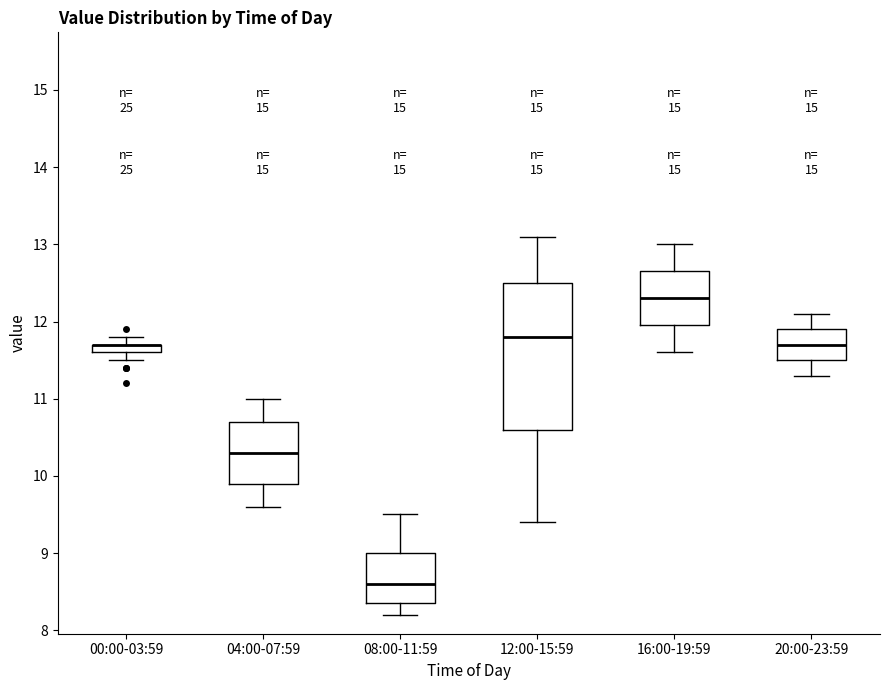

Where does the lower whisker of the box for 20:00-23:59 end on the y-axis? The values are not printed on the chart, so give them approximately, as read against the axis.

11.3